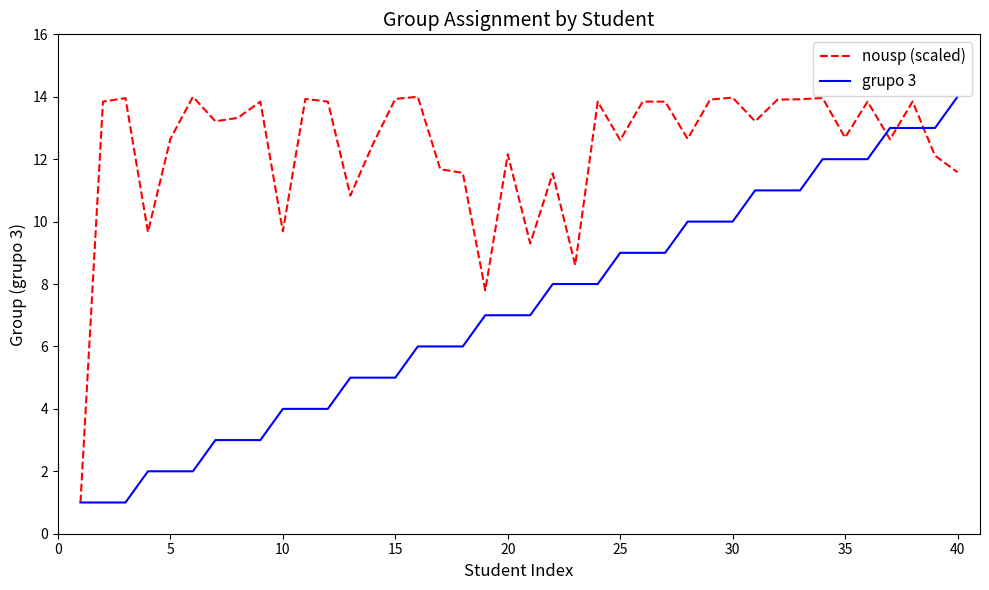

Rank the series by their average value, from lowest to highest.

grupo 3, nousp (scaled)